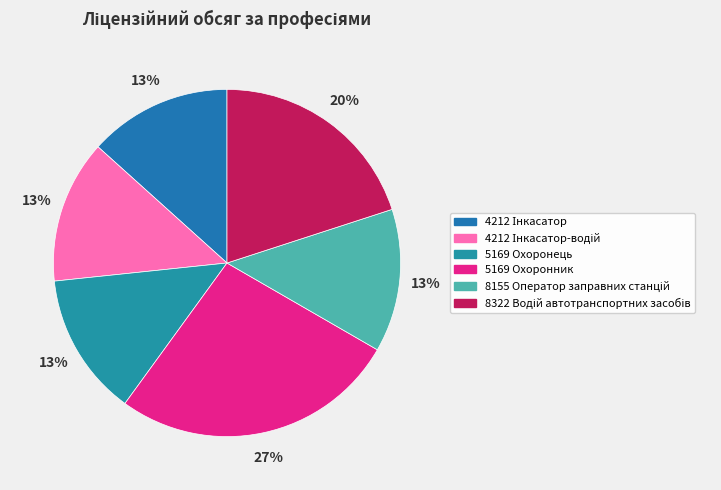

What percentage is NOT represented by 8155 Оператор заправних станцій?

86.7%